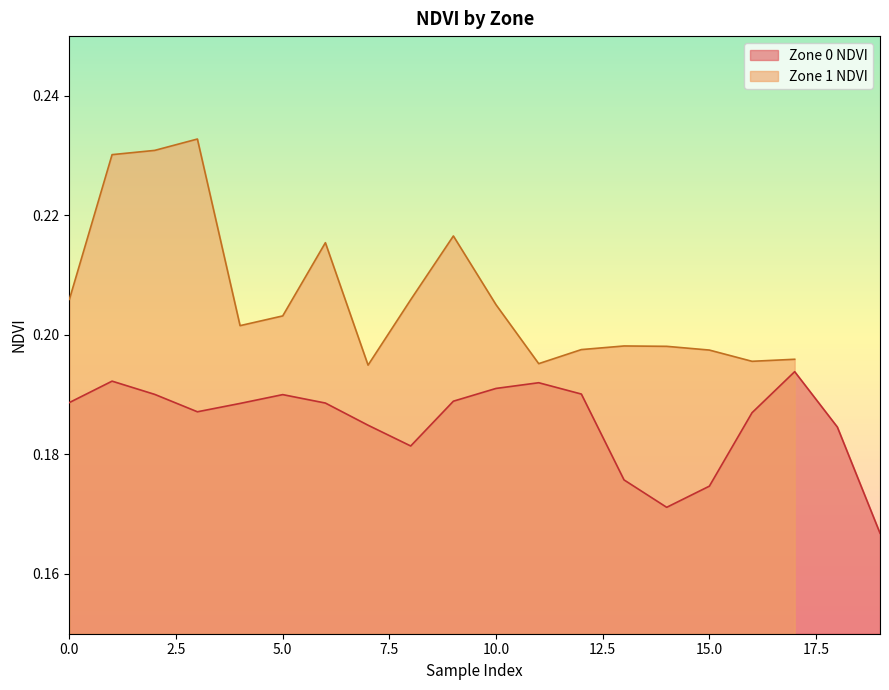

Is it true that Zone 0 NDVI equals 0.1 at 0.0?

False